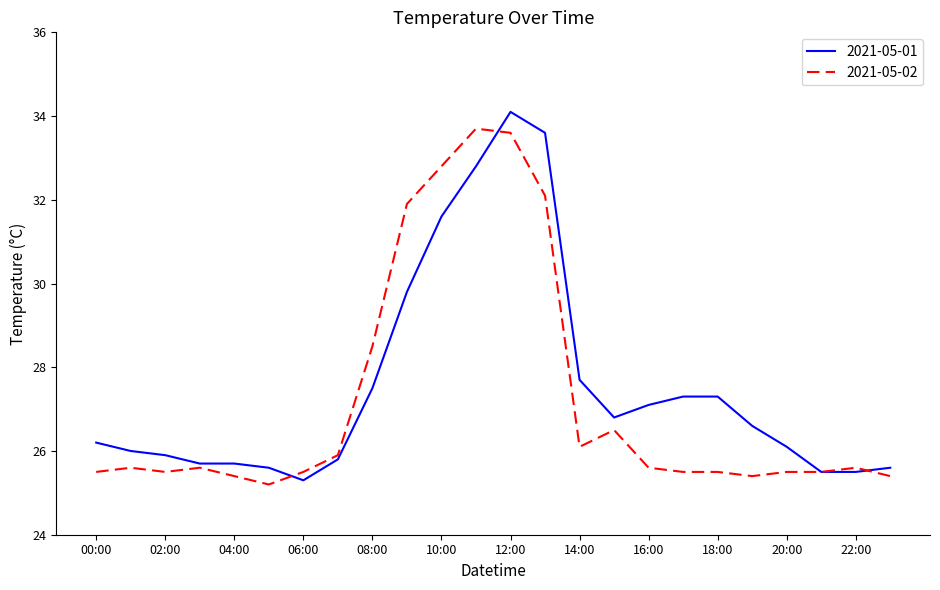

Is this an area chart (filled region under the line)?

No